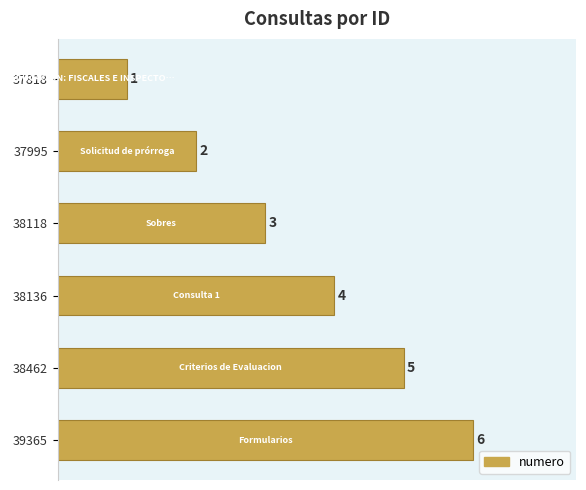

What is the maximum value shown in the chart?

6